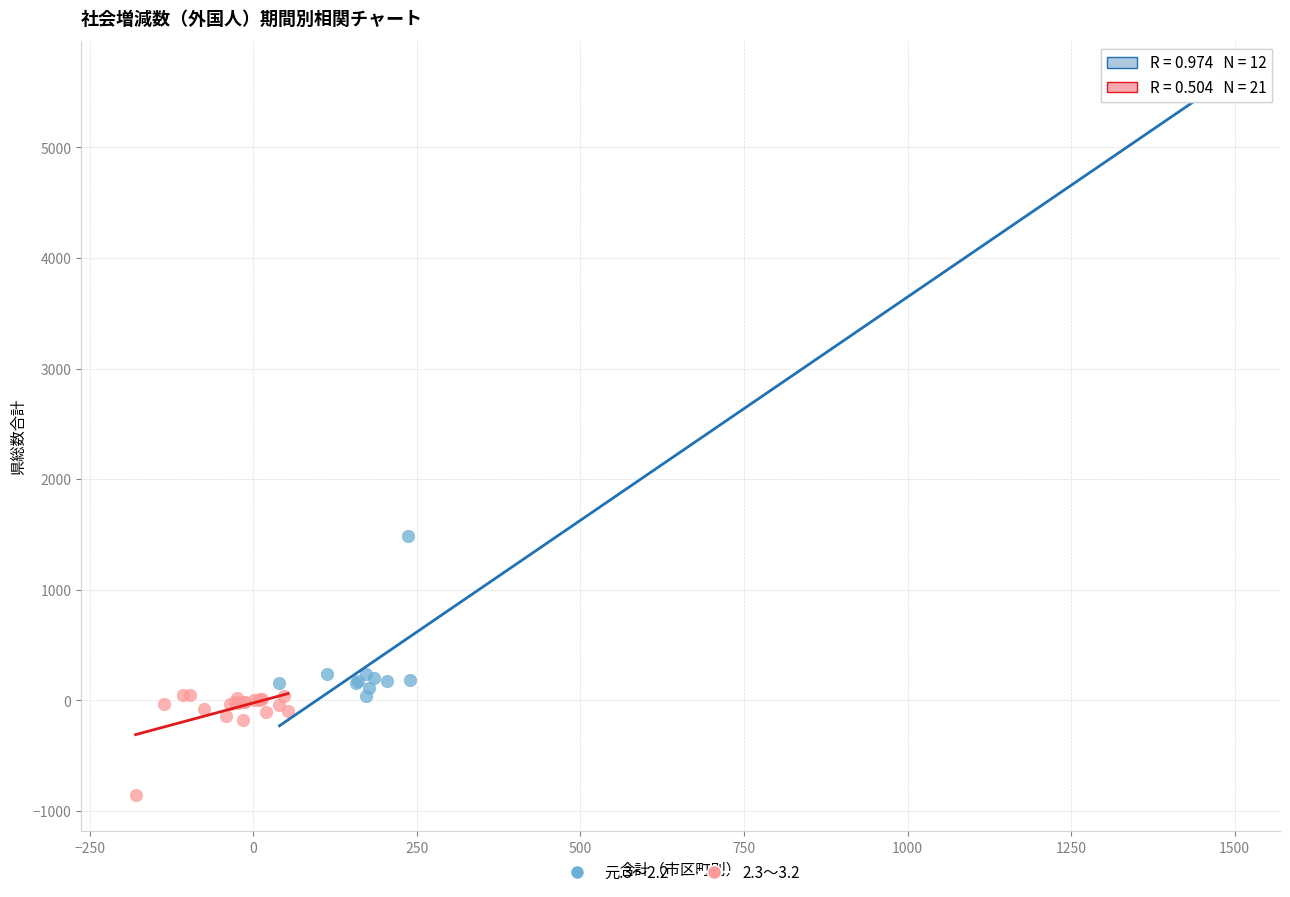

What are all the series names shown in the legend?

元.3～2.2, 2.3～3.2